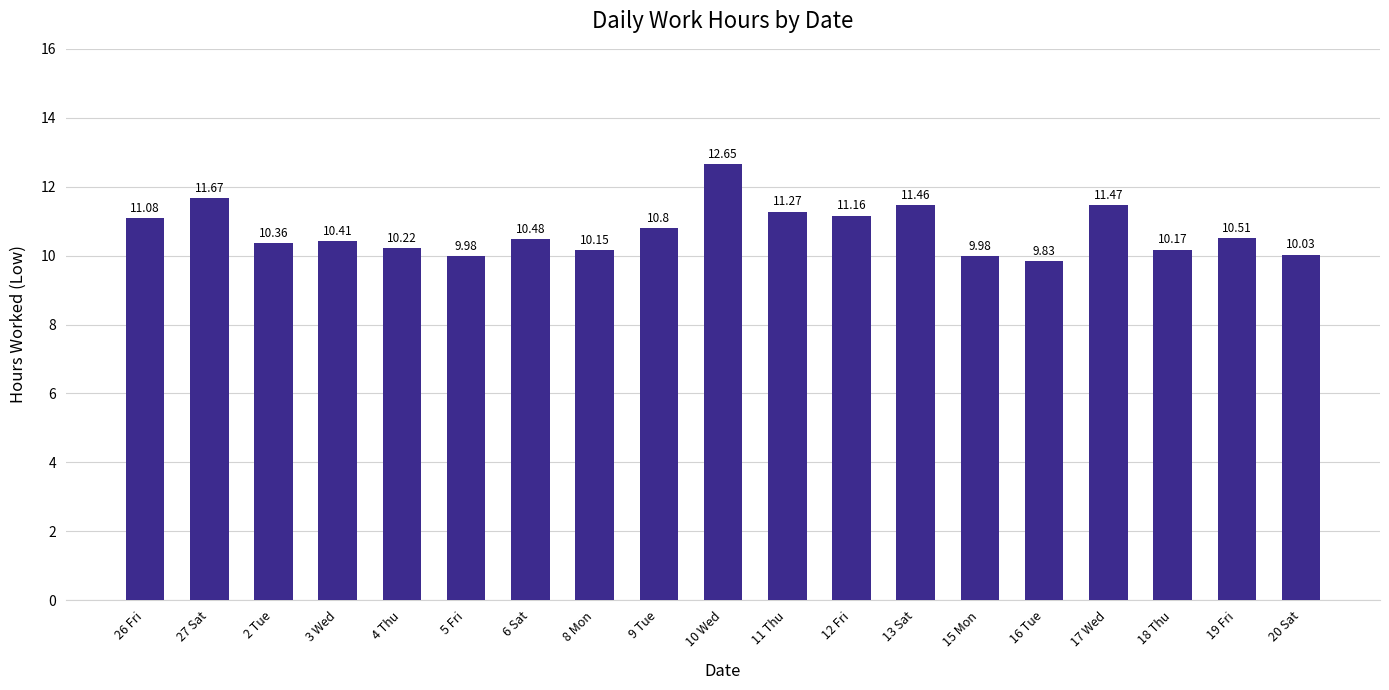

What is the difference between the values at 17 Wed and 3 Wed?

1.1